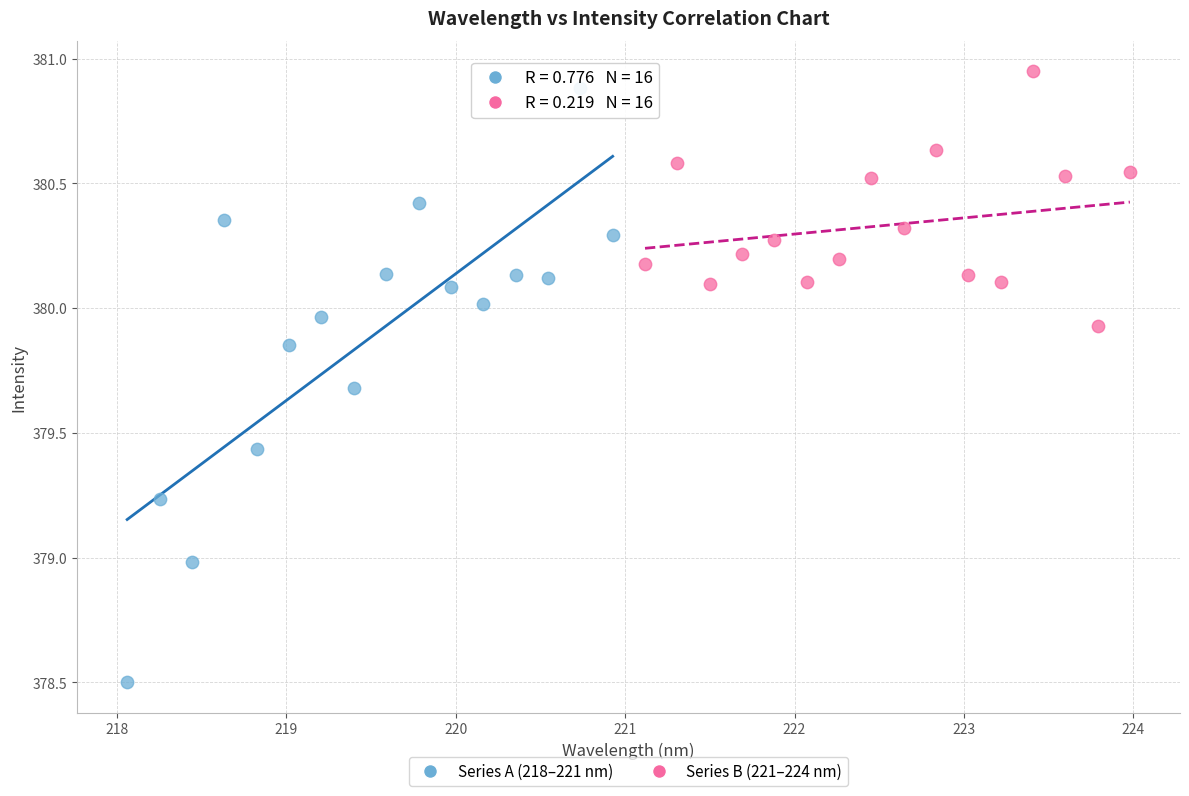

Which series has the largest Y range (max minus min)?

Series A (218–221 nm)